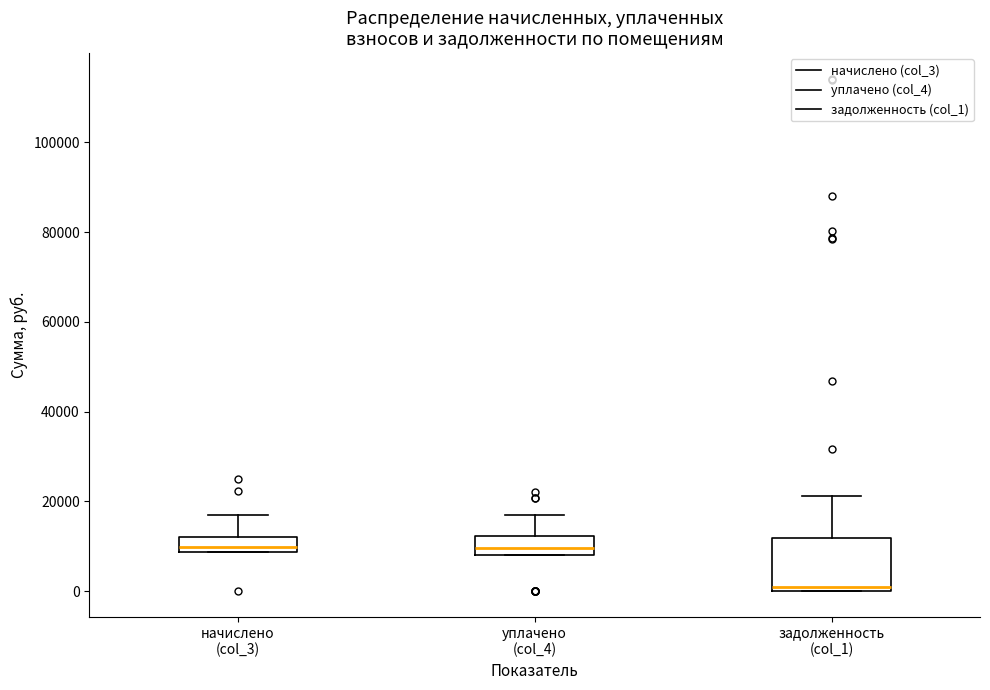

Reading left to right, read every box against the y-axis: the position of its median line, the range the box covers, and the ends of its whiskers. The values are not printed on the chart, so give them approximately, as read against the axis.

начислено (col_3): median 10000, box 8000 to 12000, whiskers 8000 to 18000
уплачено (col_4): median 10000, box 8000 to 12000, whiskers 8000 to 16000
задолженность (col_1): median 0 (just above the box's lower edge), box 0 to 12000, whiskers 0 to 22000